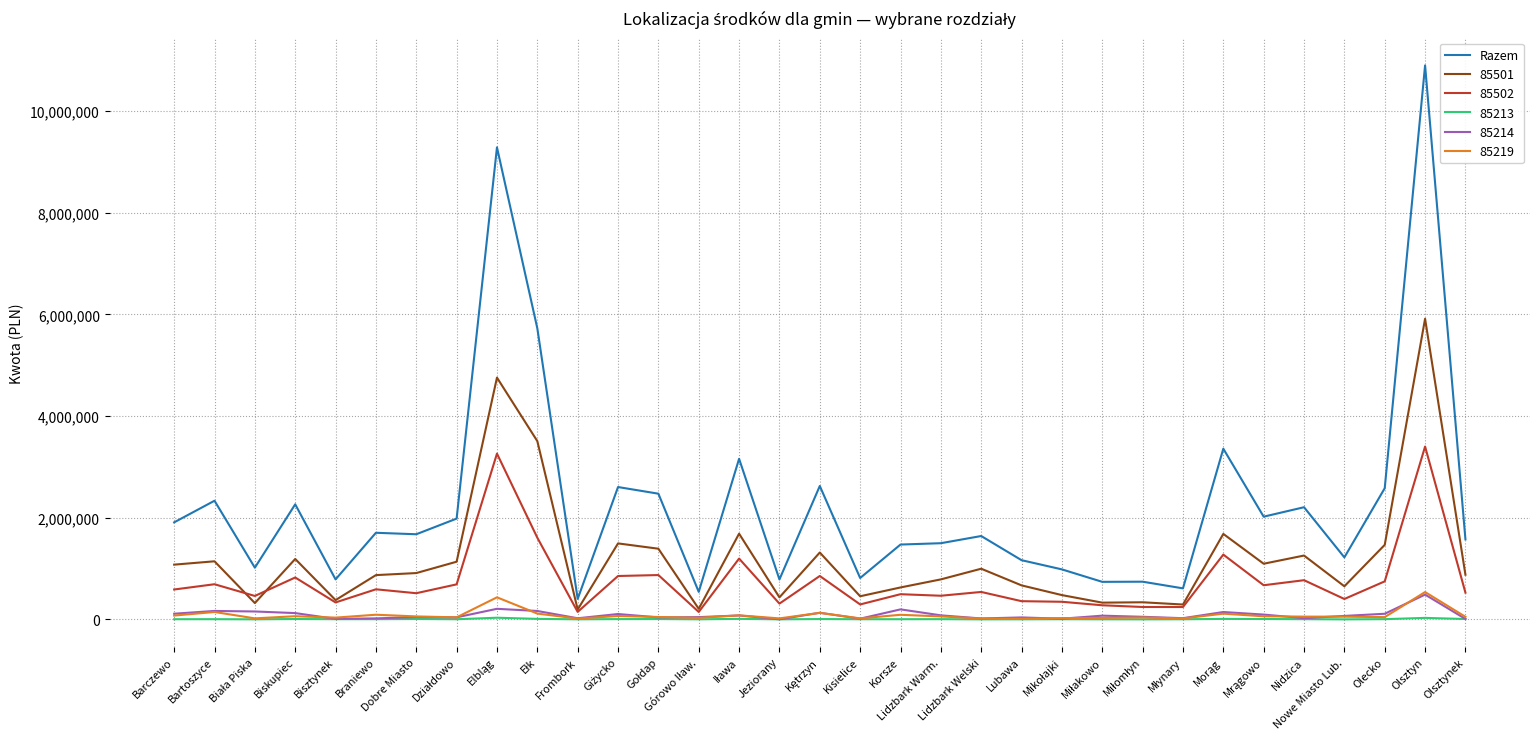

Is it true that Razem equals 1675786 at Dobre Miasto?

True